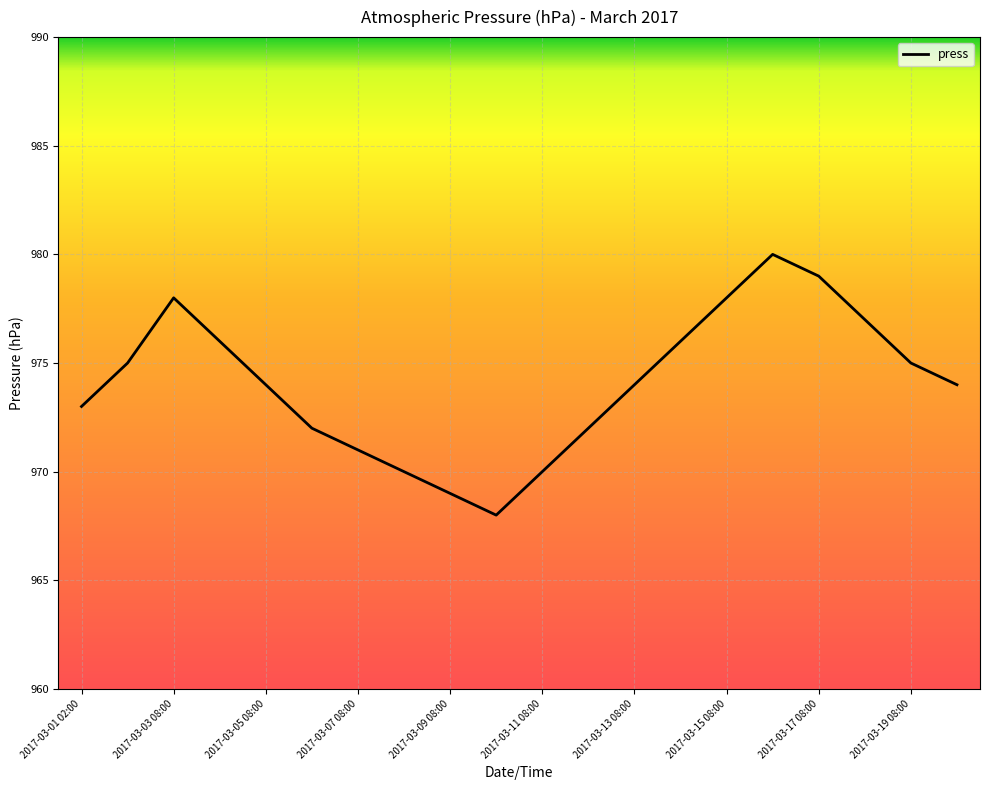

Is this an area chart (filled region under the line)?

No